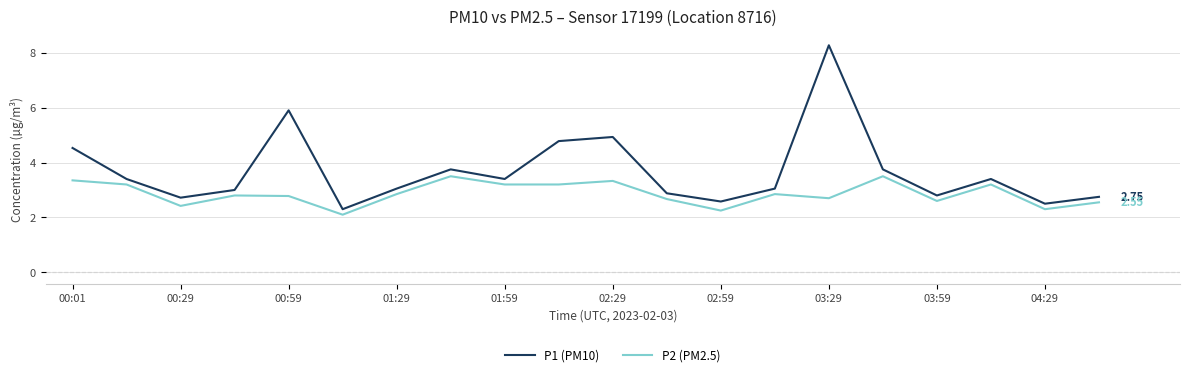

Count the number of categories in the chart.

20